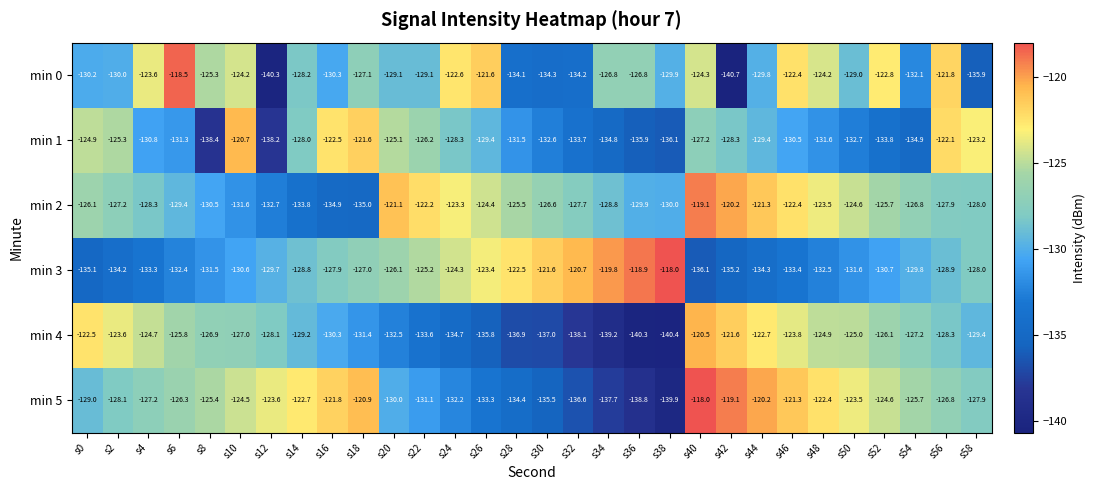

What is the approximate value of min 0 at s0?

-130.2